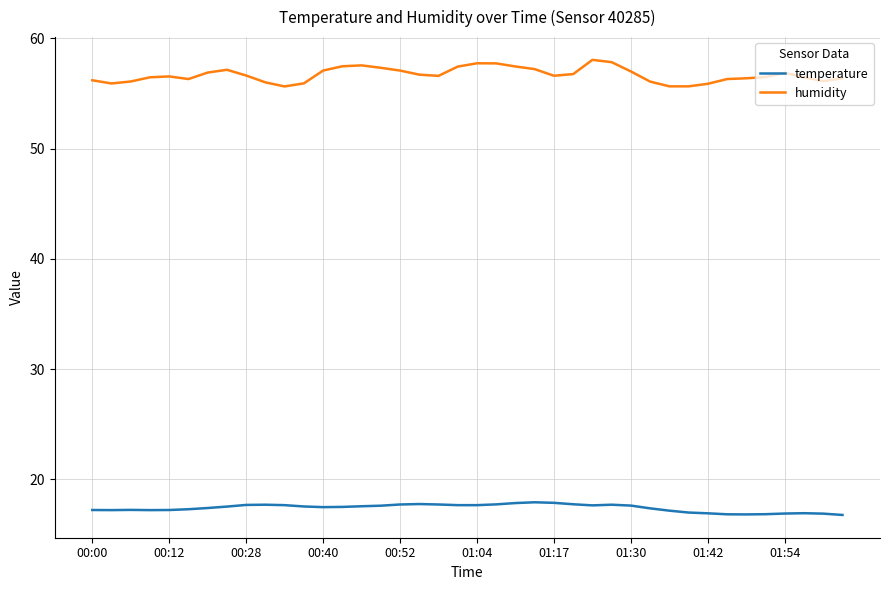

What is the highest value of the temperature series?

17.9